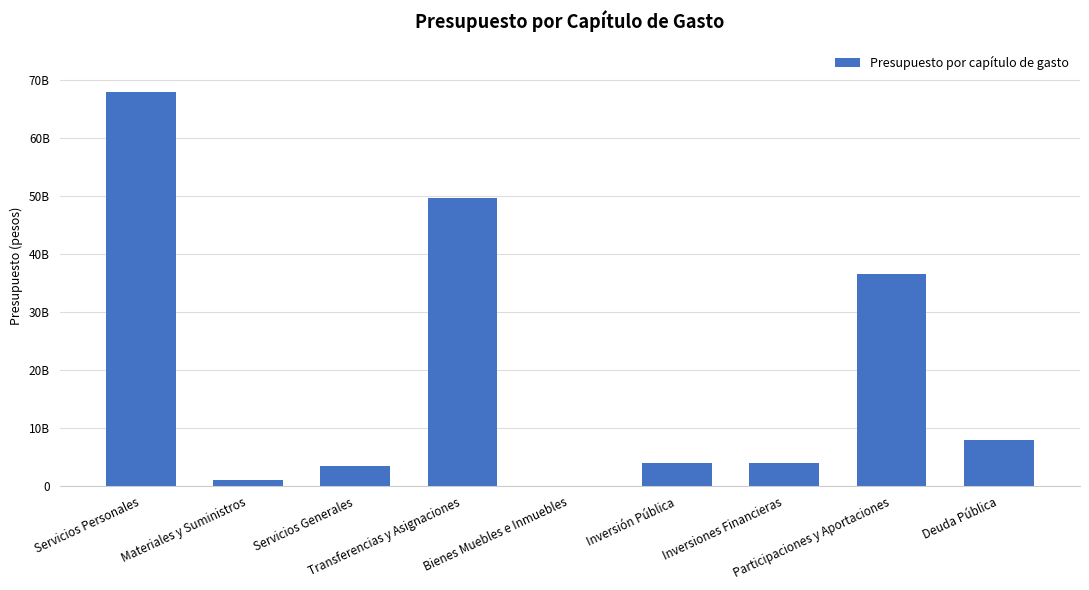

List the labels in order of value, smallest first.

Bienes Muebles e Inmuebles, Materiales y Suministros, Servicios Generales, Inversiones Financieras, Inversión Pública, Deuda Pública, Participaciones y Aportaciones, Transferencias y Asignaciones, Servicios Personales